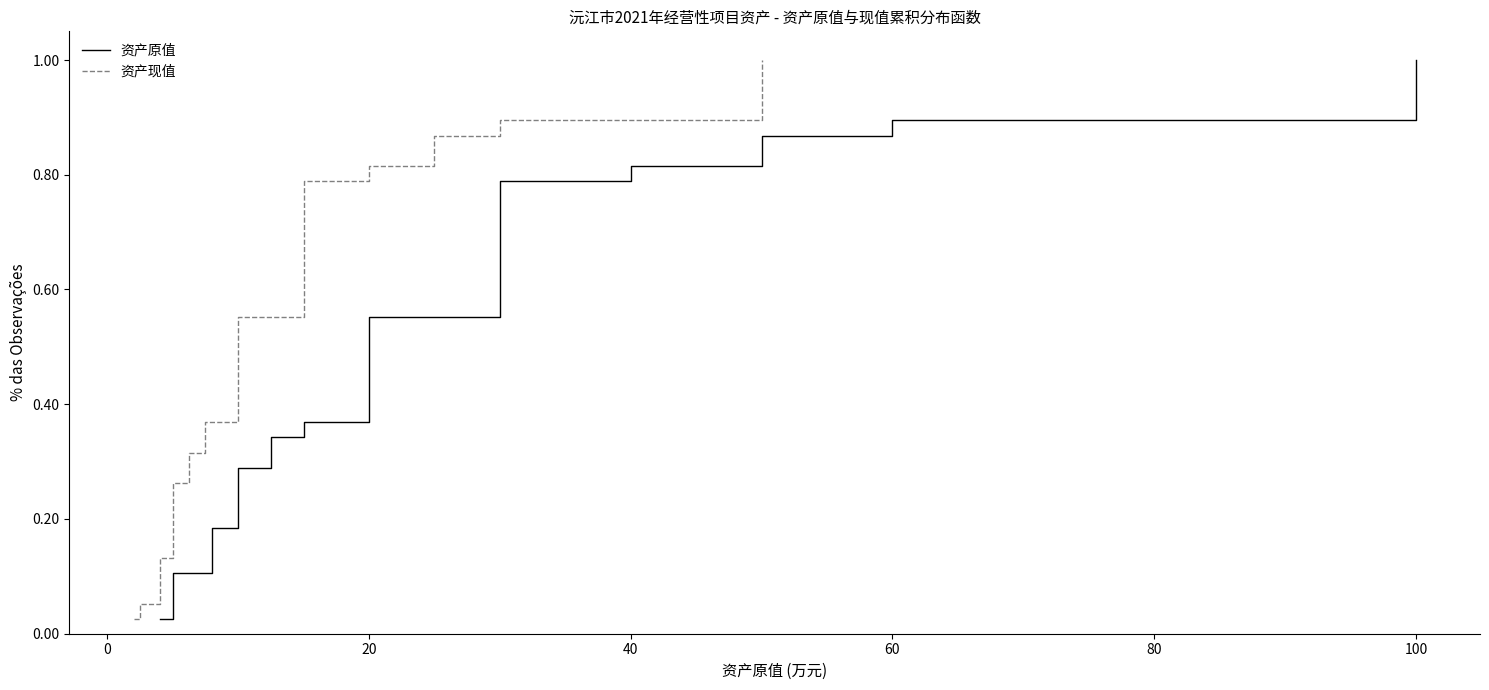

True or false: 资产原值 and 资产现值 intersect in this chart.

False